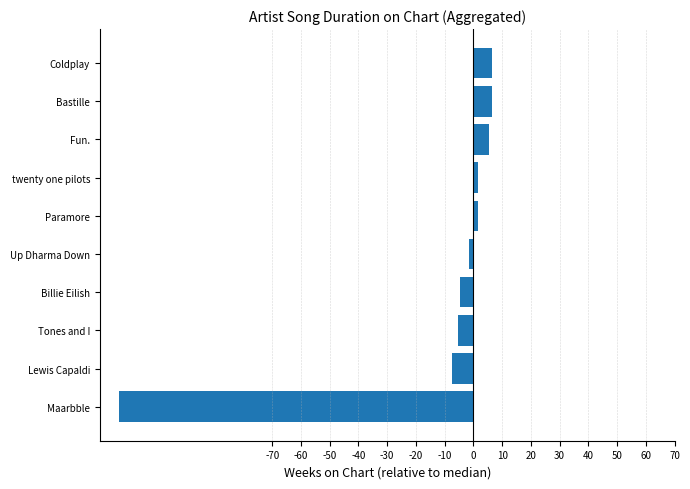

What is the average value?

-12.1